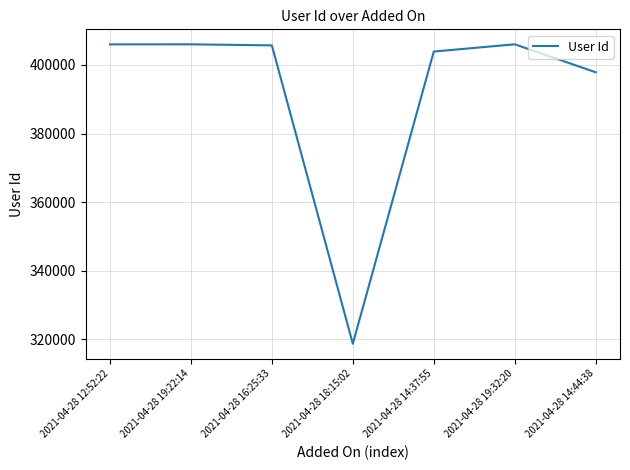

Approximately how many times larger is the value at 2021-04-28 16:25:33 compared to 2021-04-28 18:15:02?

1.3